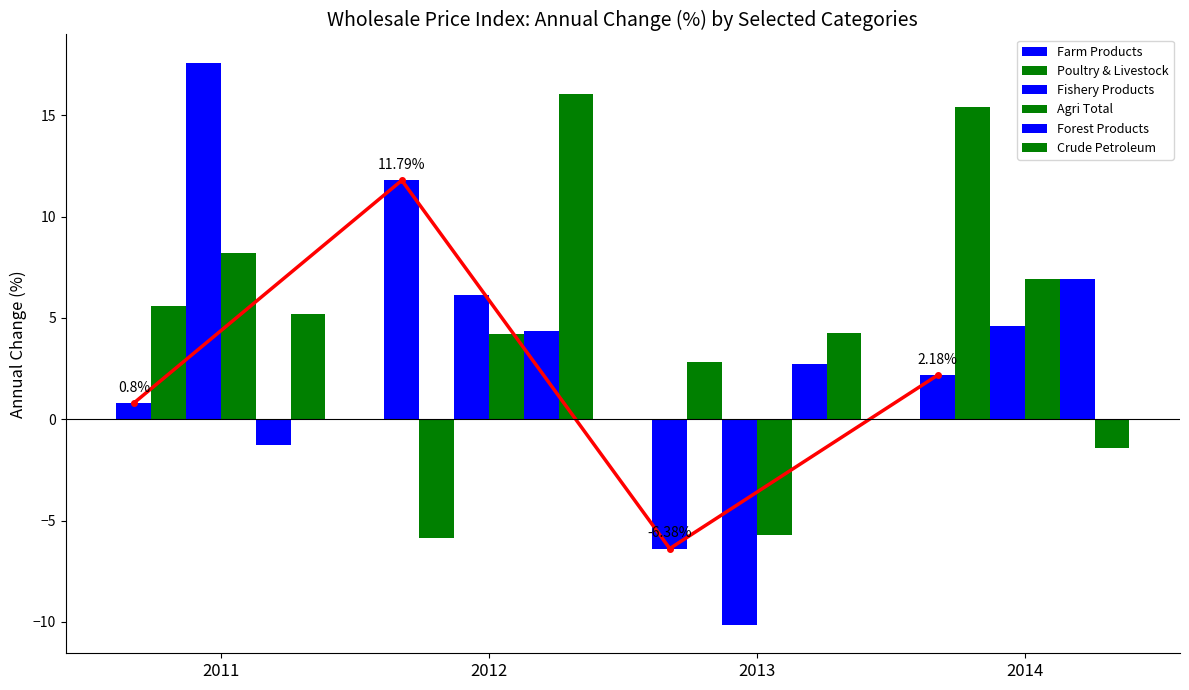

Which category has the highest value across all series?

2011